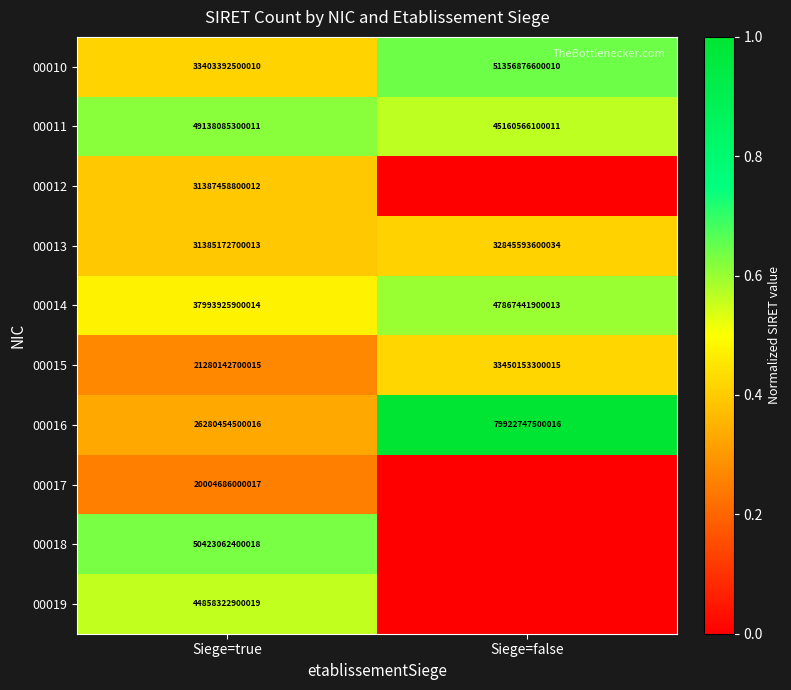

Is the value of 00011 at Siege=false greater than the value of 00016 at Siege=true?

Yes